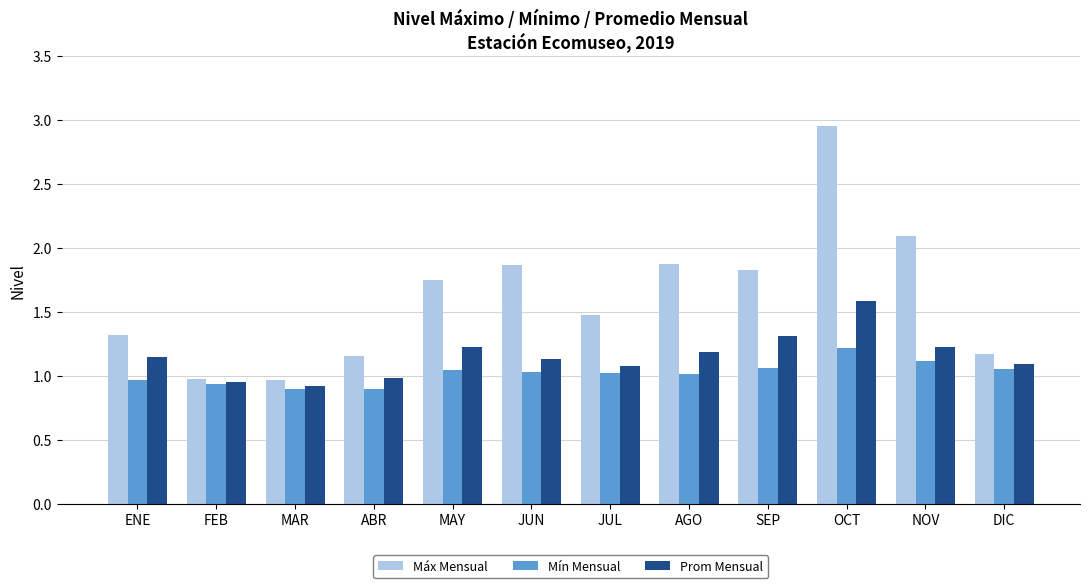

Read the Prom Mensual value at SEP.

1.3